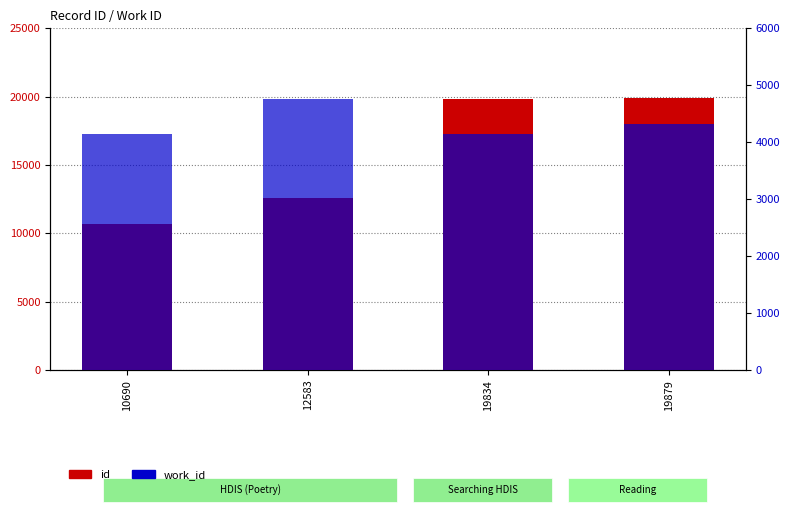

What is the difference between the maximum and second lowest values in the id series?

7296